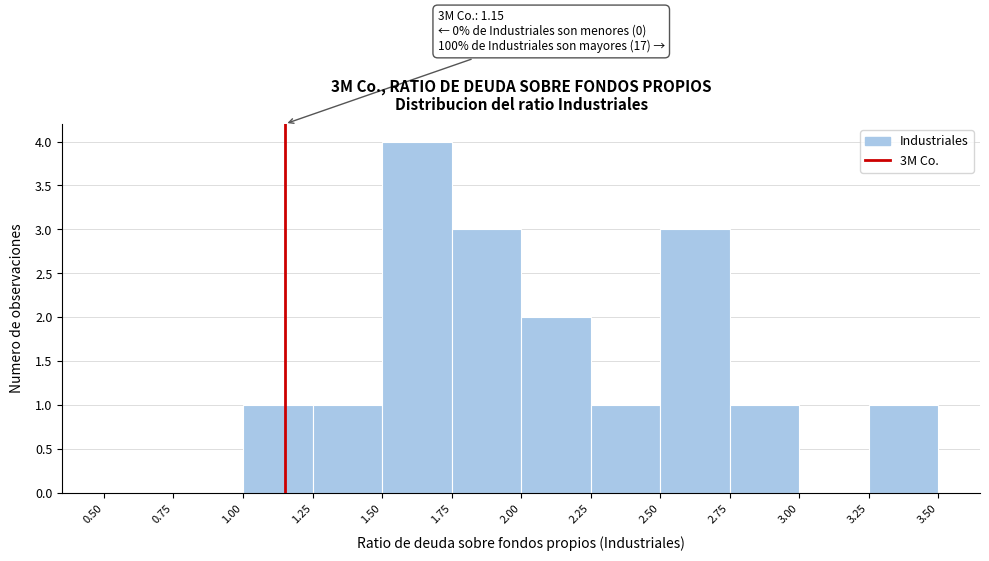

Which range on the x-axis has the tallest bar?

1.50 to 1.75